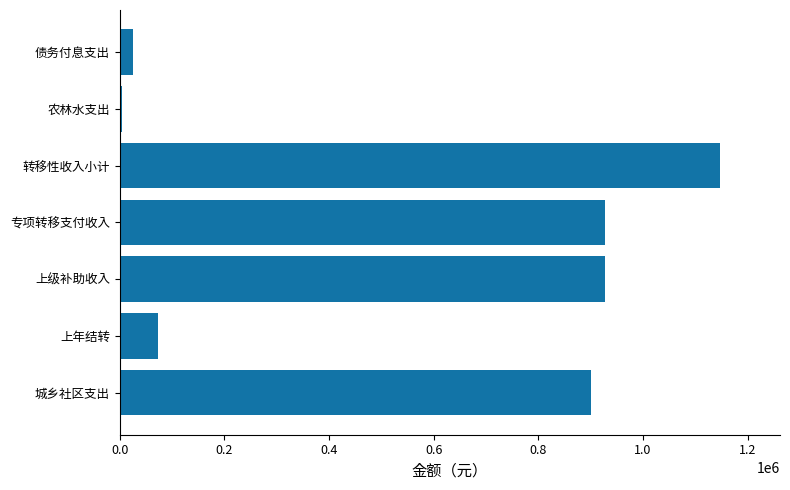

At which label is the value closest to 576000?

城乡社区支出